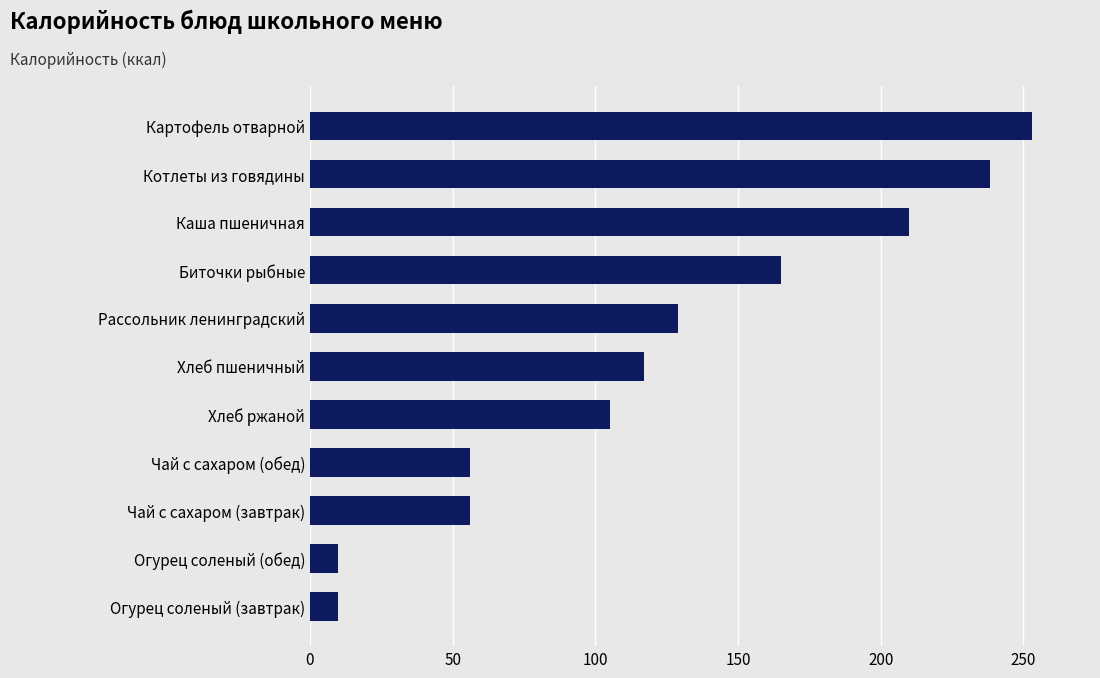

What is the minimum value shown in the chart?

9.8